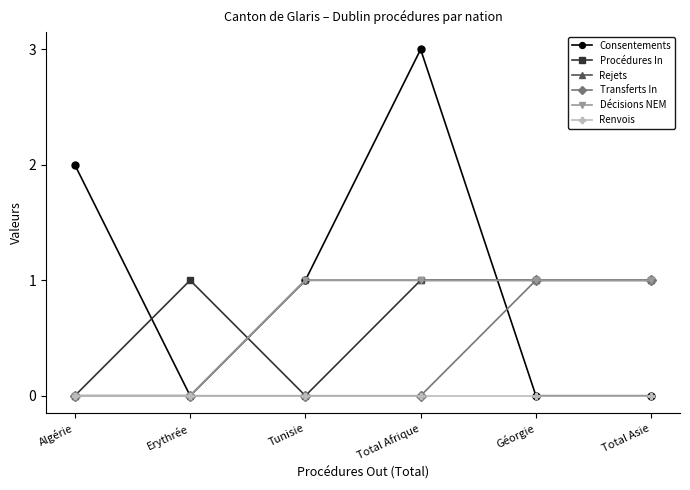

What is the sum of the Décisions NEM values at Total Afrique and Géorgie?

2